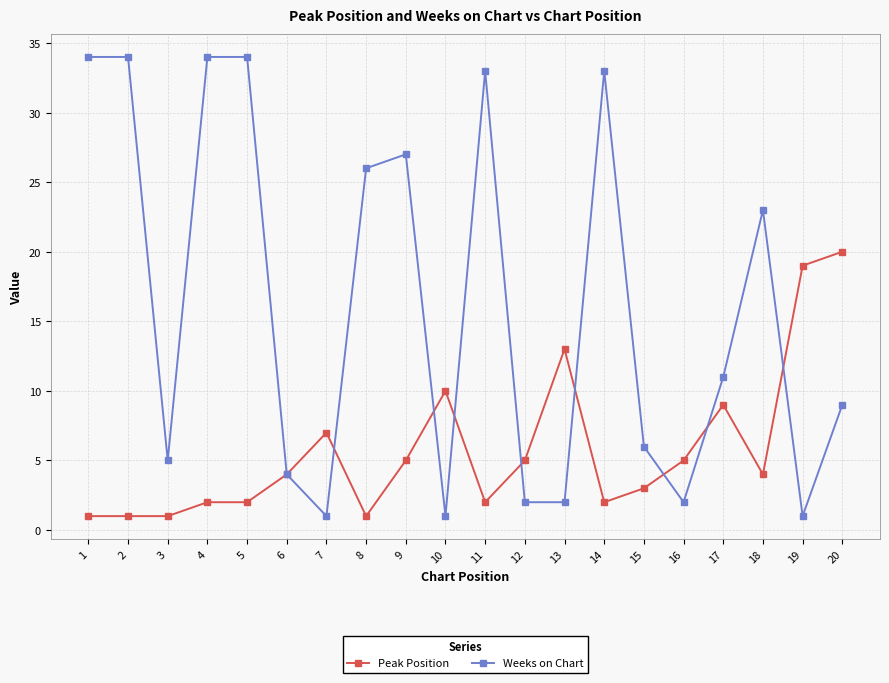

What is the total value across all series at 19?

20